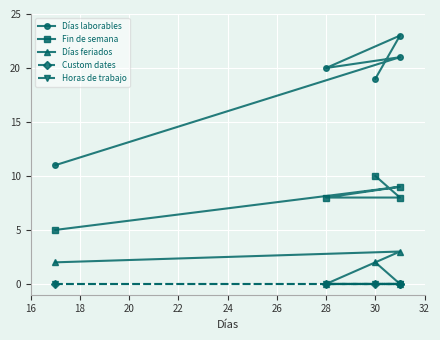

Reading left to right, what are all the values shown in this chart?

Días laborables: 11	21	20	23	19
Fin de semana: 5	9	8	8	10
Días feriados: 2	3	0	0	2
Custom dates: 0	0	0	0	0
Horas de trabajo: 0	0	0	0	0